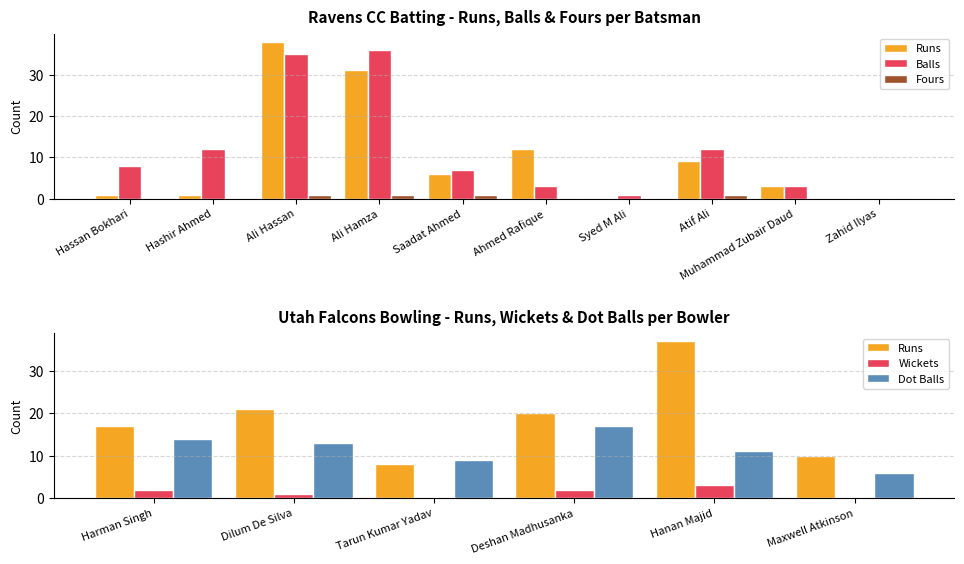

What is the difference between the maximum and minimum values in the Runs series?

38